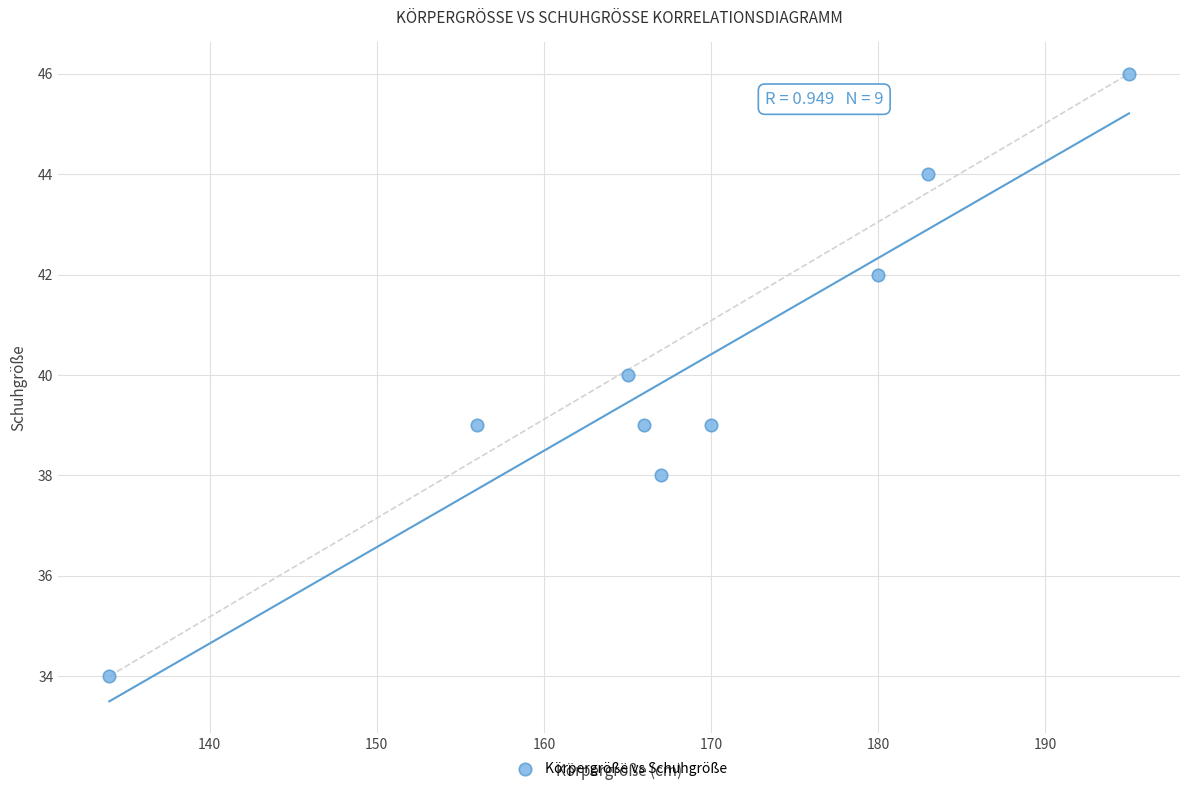

What is the range of X values (max minus min)?

61